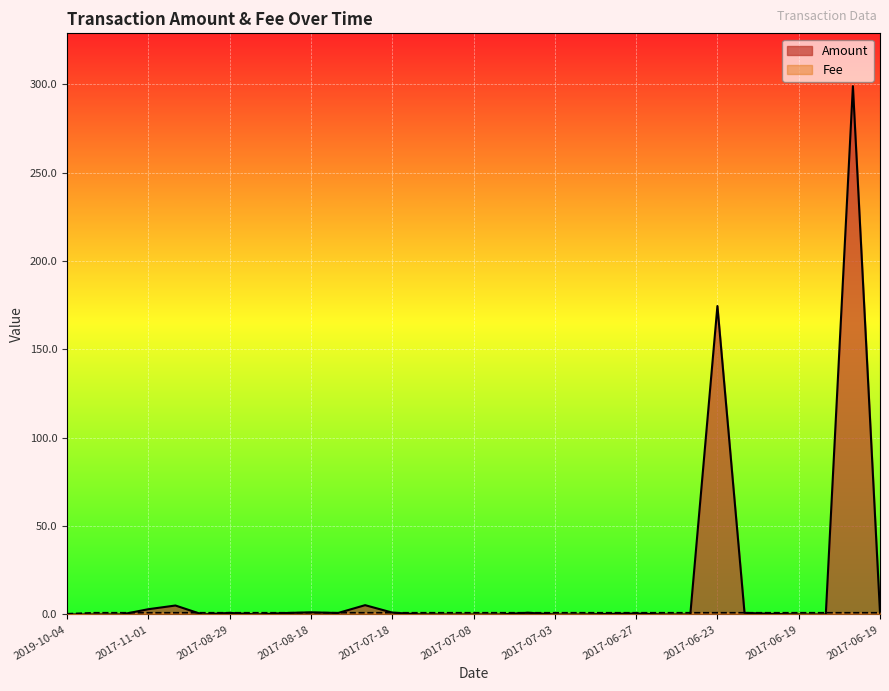

In Amount, how many points are higher than both neighbors (excluding endpoints)?

8